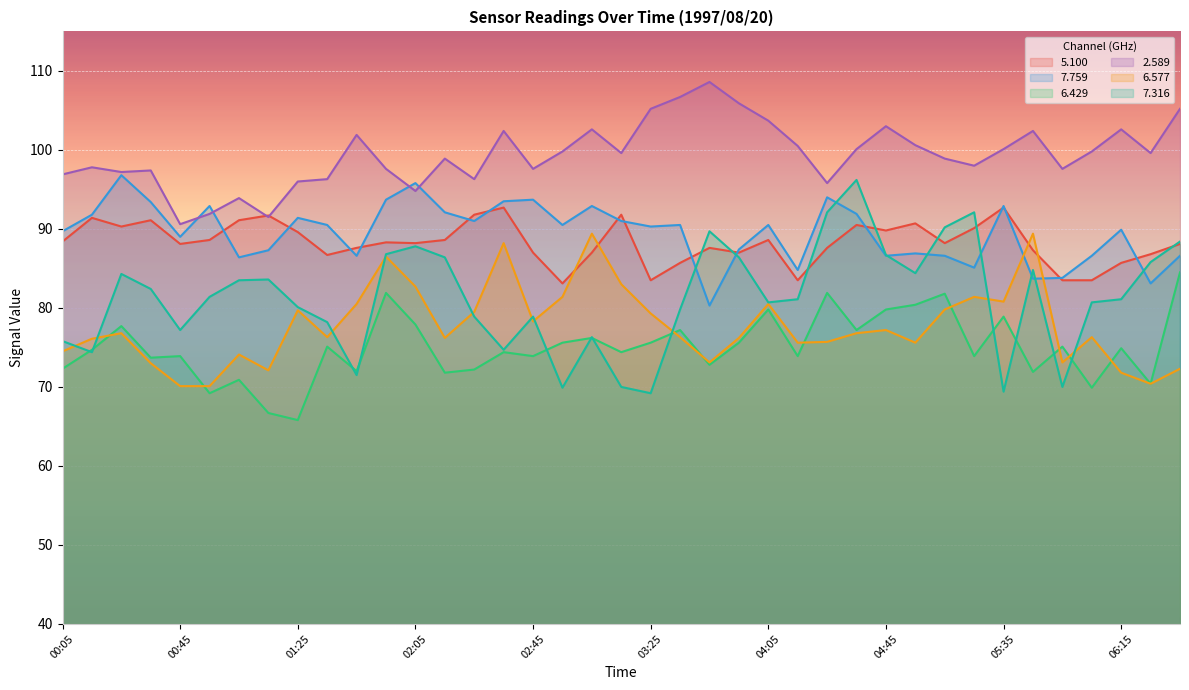

What is the sum of all   7.316 values?

3170.9